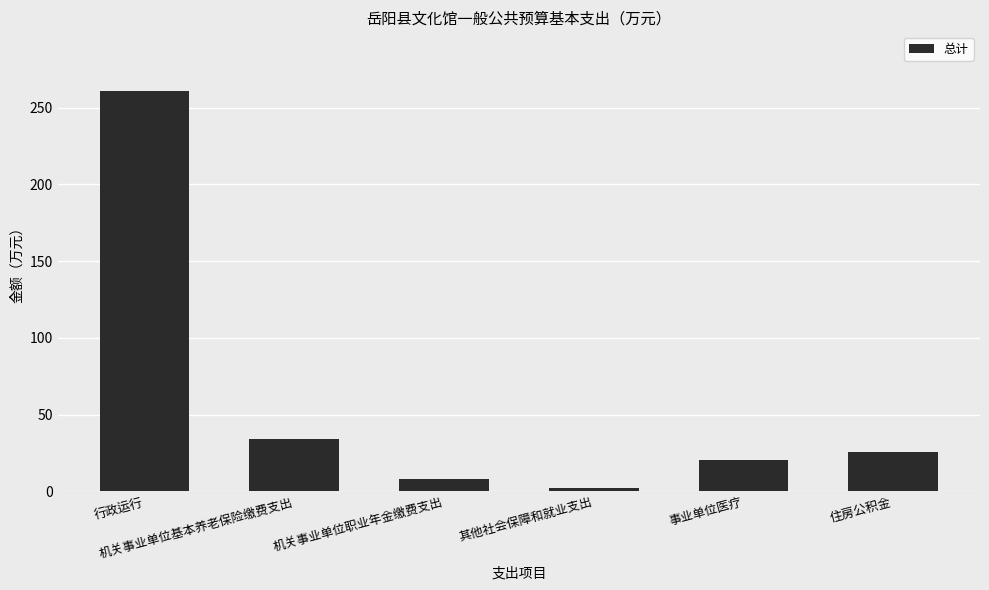

Approximately how many times larger is the value at 机关事业单位基本养老保险缴费支出 compared to 事业单位医疗?

1.7